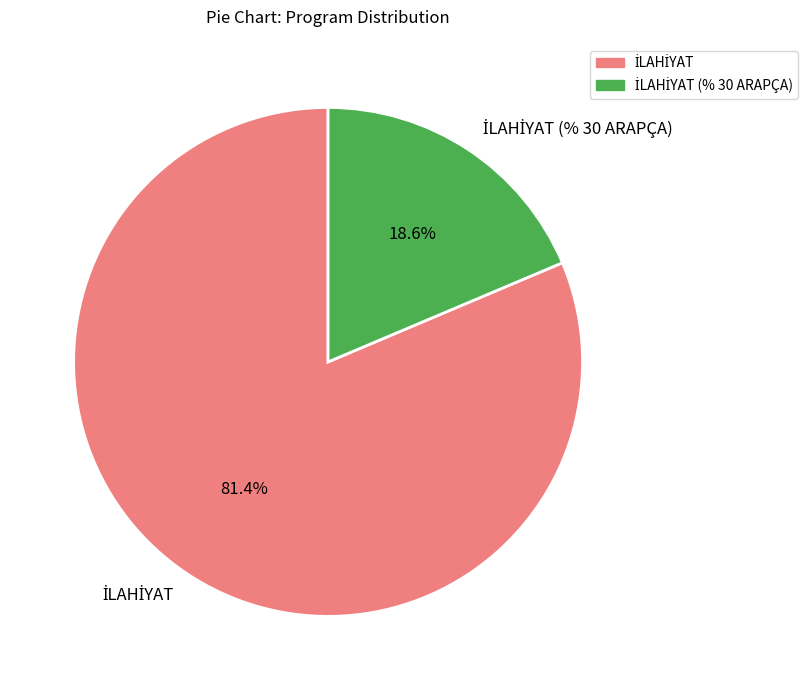

True or false: İLAHİYAT (% 30 ARAPÇA) accounts for 24% of the total.

False